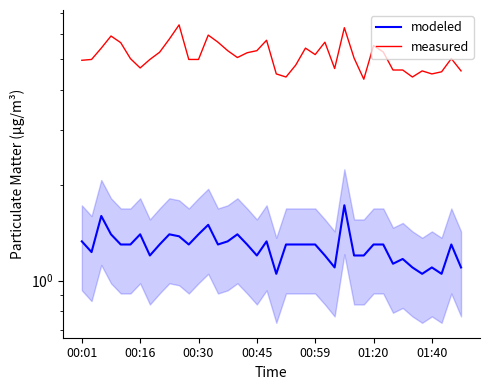

Which series has the widest spread of values?

measured